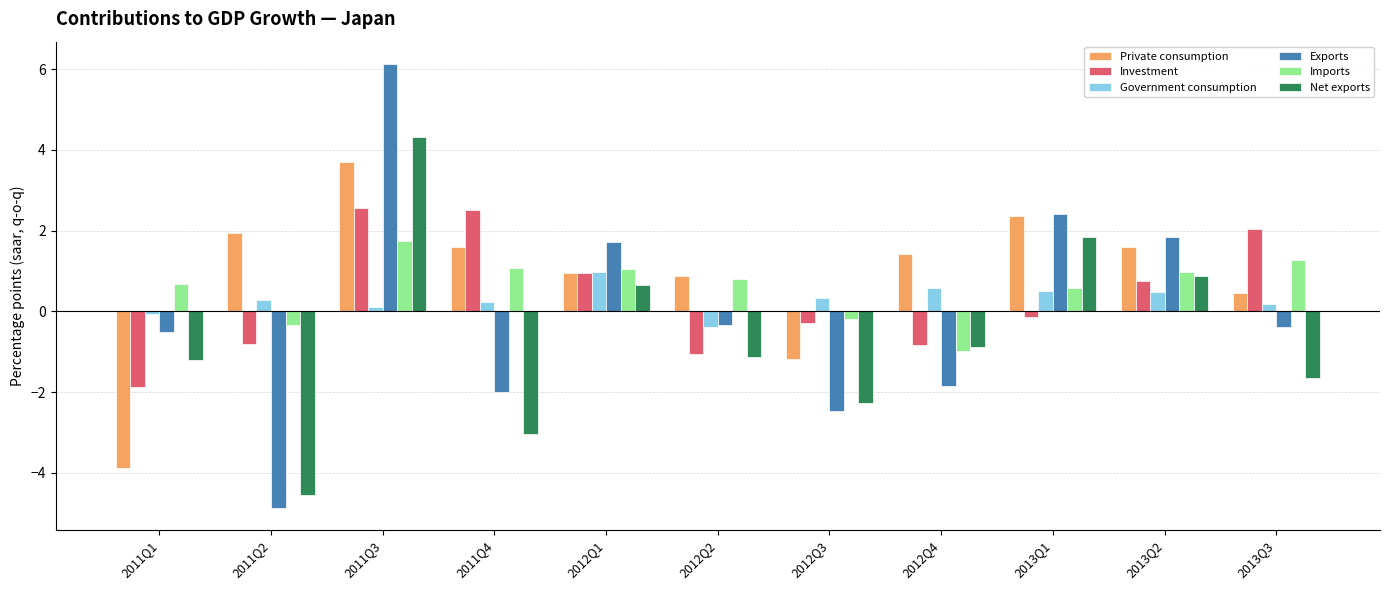

At which label does Imports reach its minimum?

2012Q4